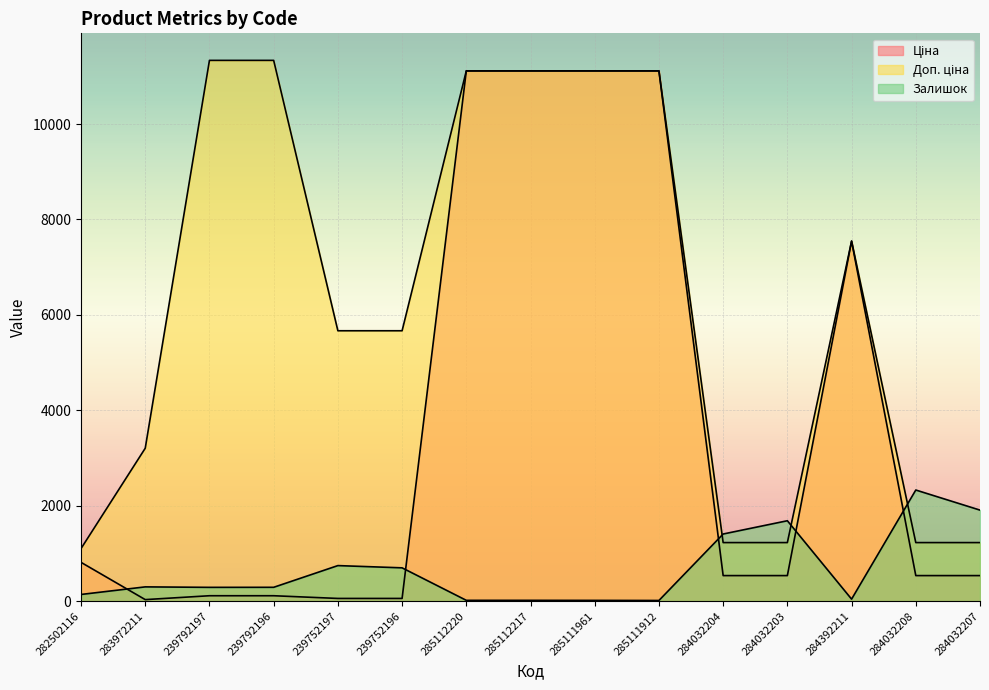

How many intersections are there between Залишок and Доп. ціна?

3